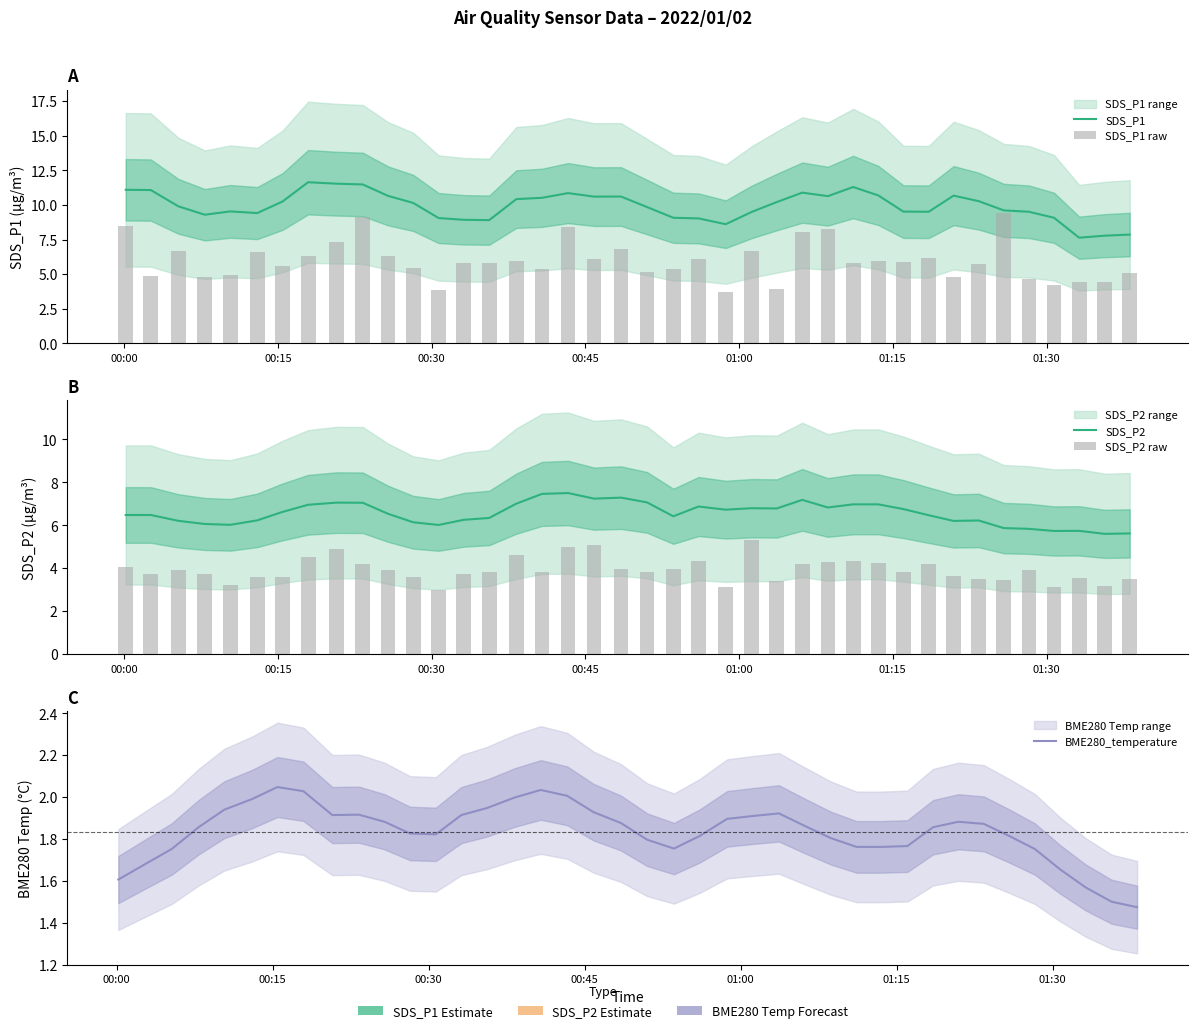

Count the number of data series in this chart.

3